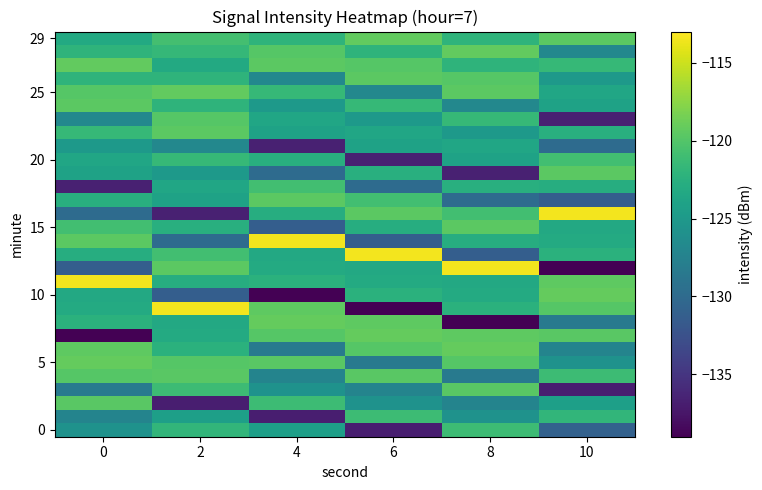

What is the greatest value displayed?

-113.4